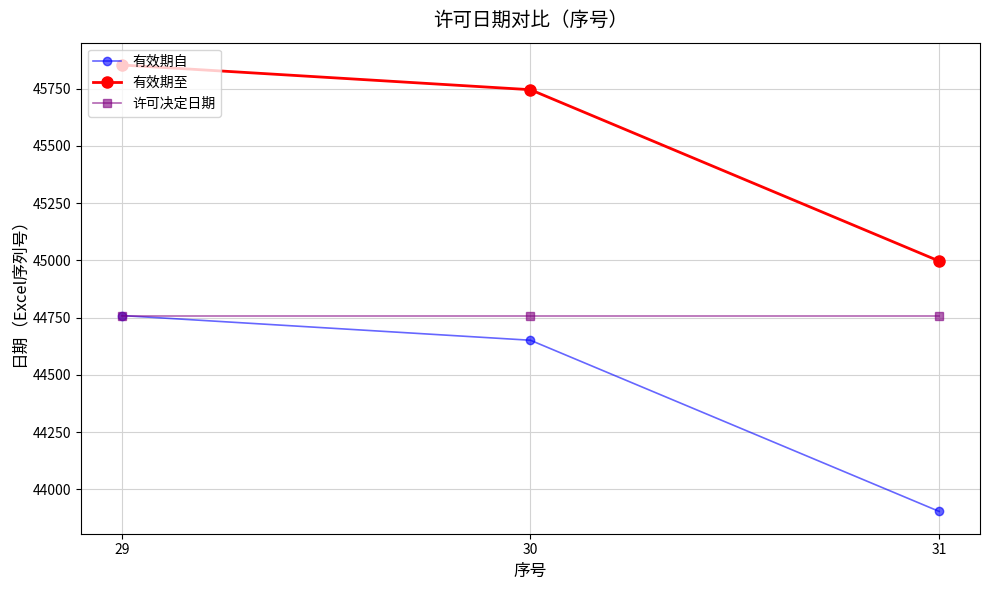

The 有效期自 series shows 17244 at 31. True or false?

False